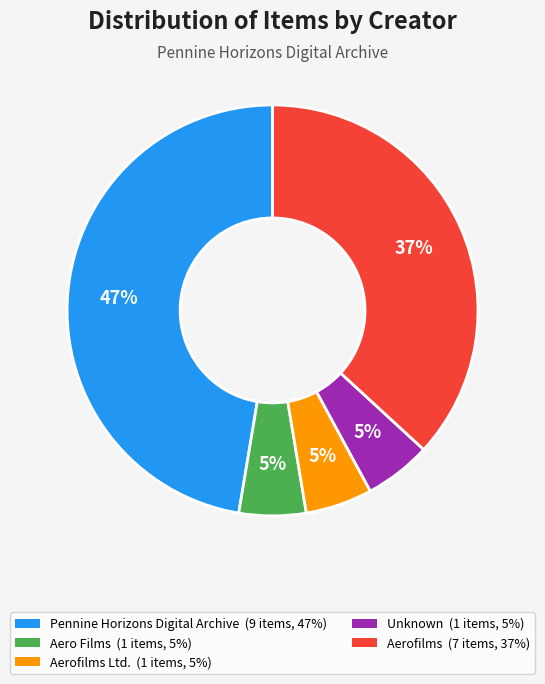

To the nearest percent, what is the average slice percentage?

20%